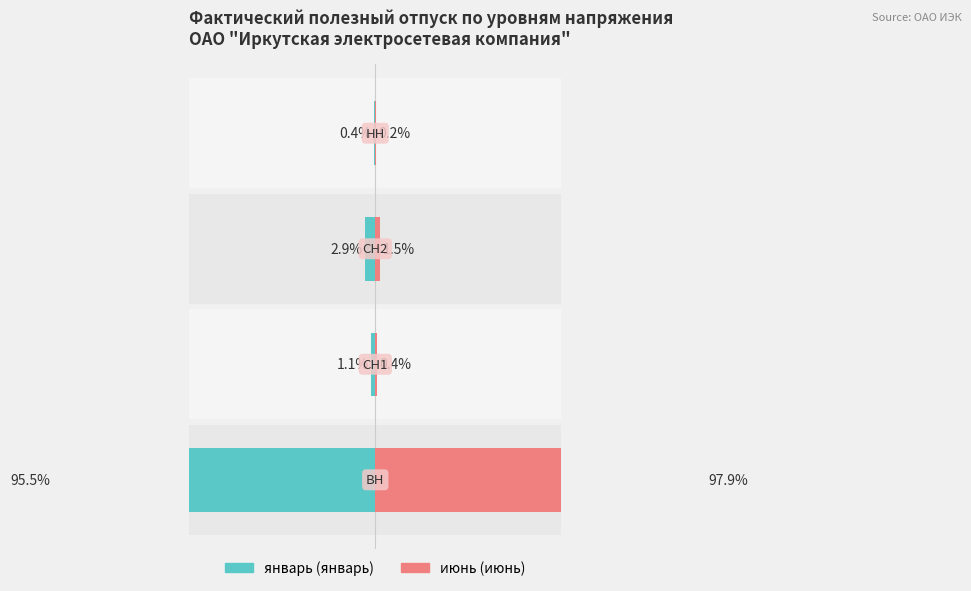

What is the value of the январь bar at the 2nd from the left?

1.1